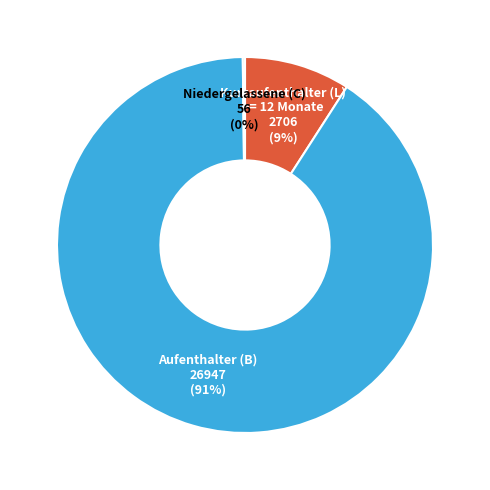

Which slice is the largest?

Aufenthalter (B)